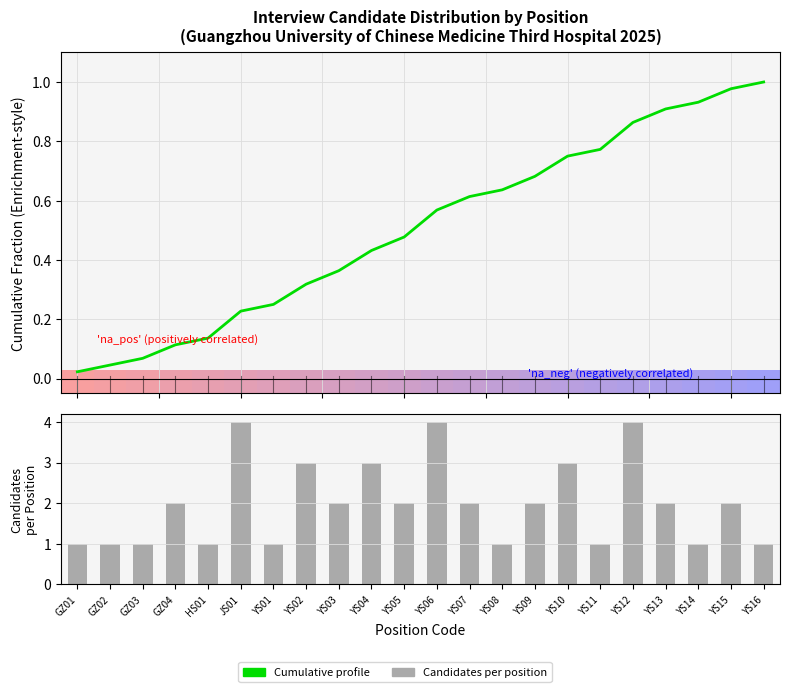

What is the label of the 15th bar from the left?

YS09